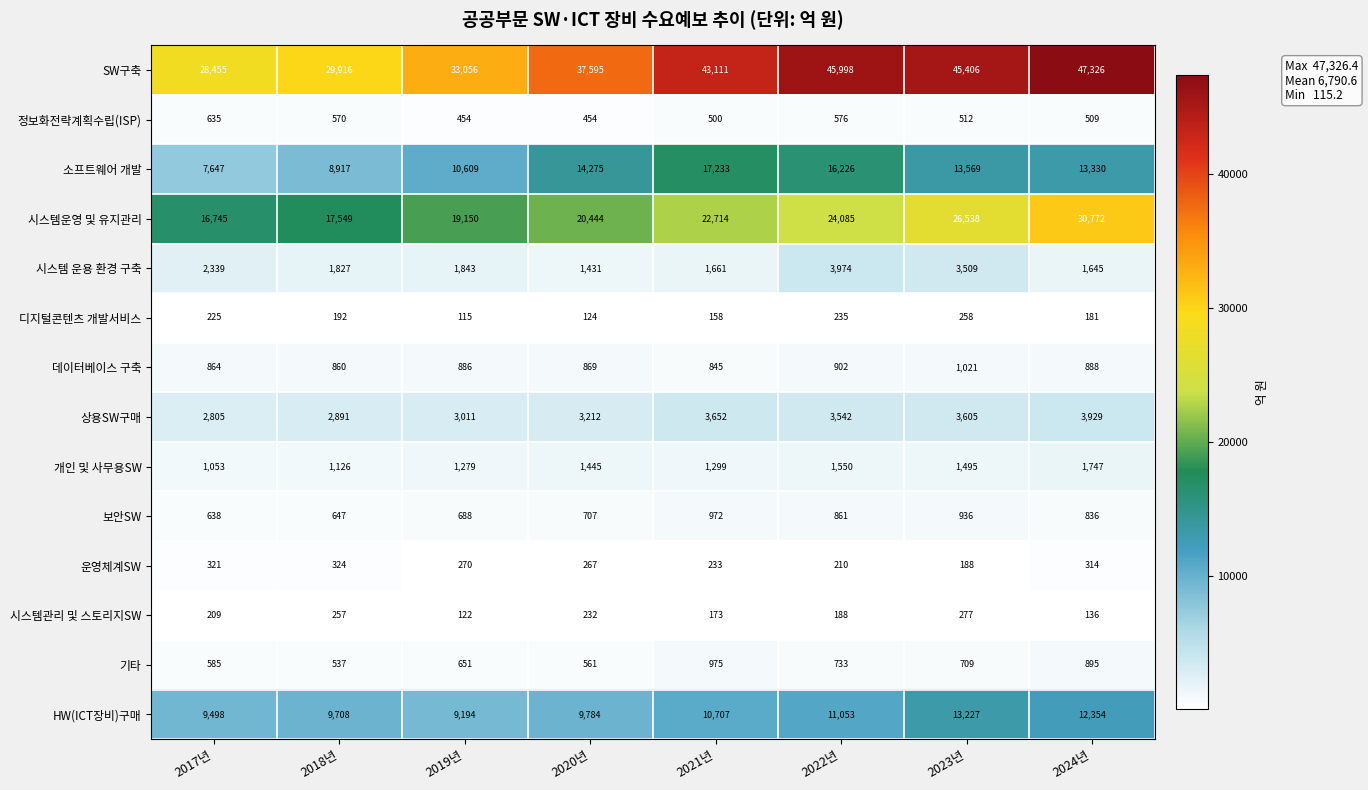

Which series changed the most between 2019년 and 2024년?

SW구축